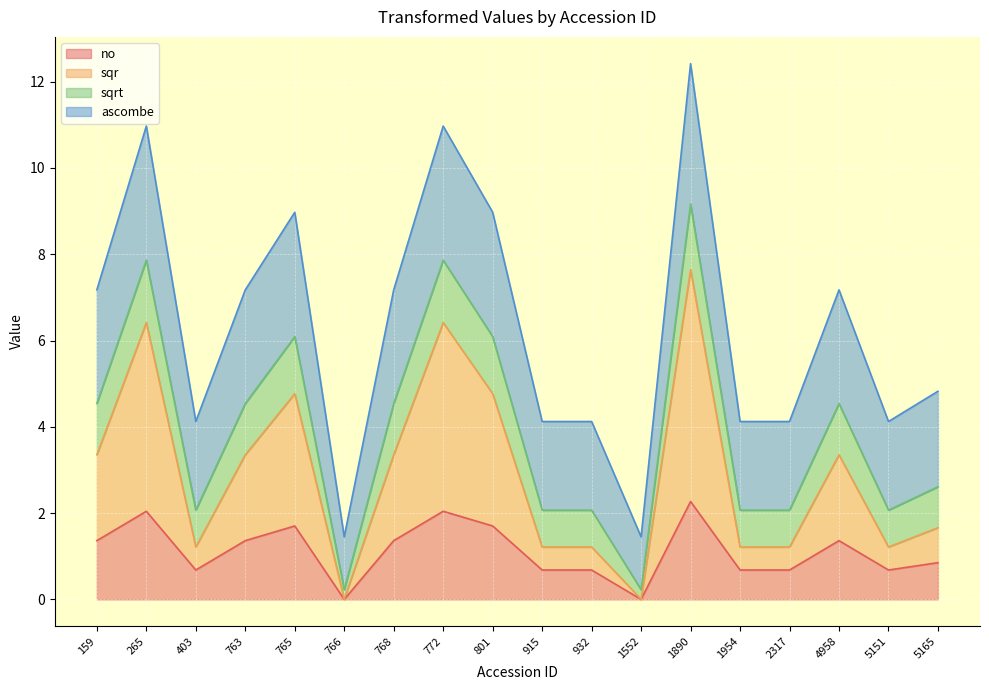

The value of no at 763 is 1.4. True or false?

True